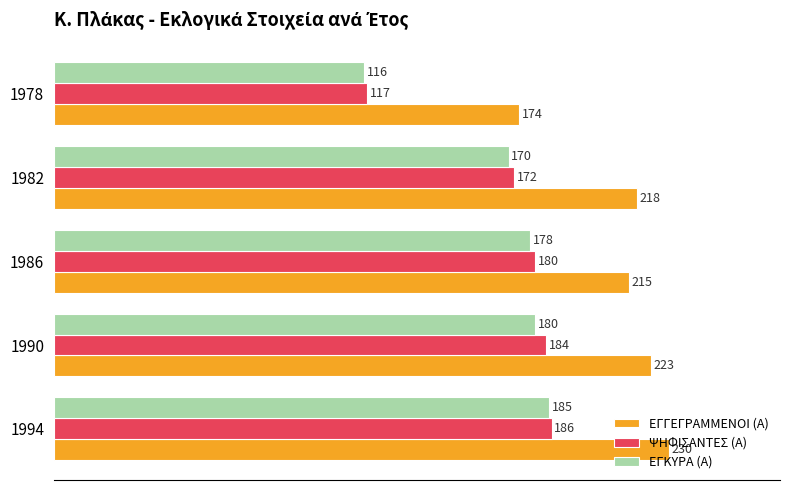

What is the highest value of the ΕΓΓΕΓΡΑΜΜΕΝΟΙ (Α) series?

230